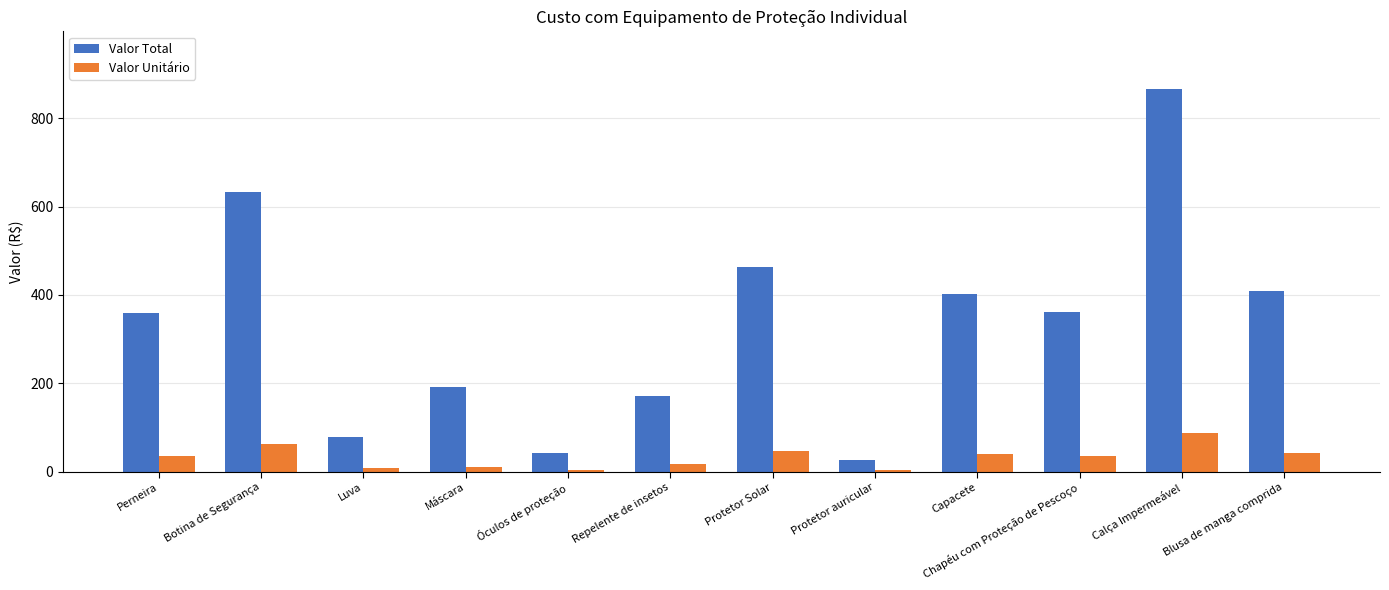

What is the total value across all series at Máscara?

201.8